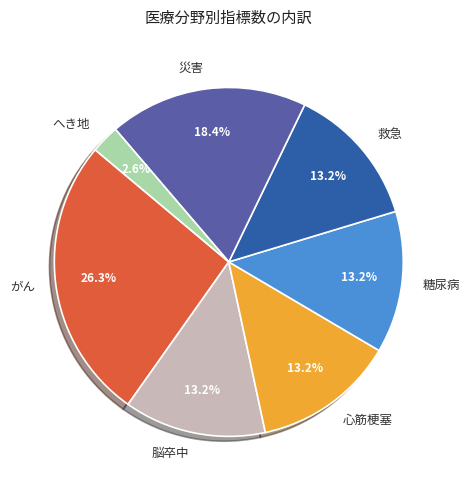

Which slice is the smallest?

へき地